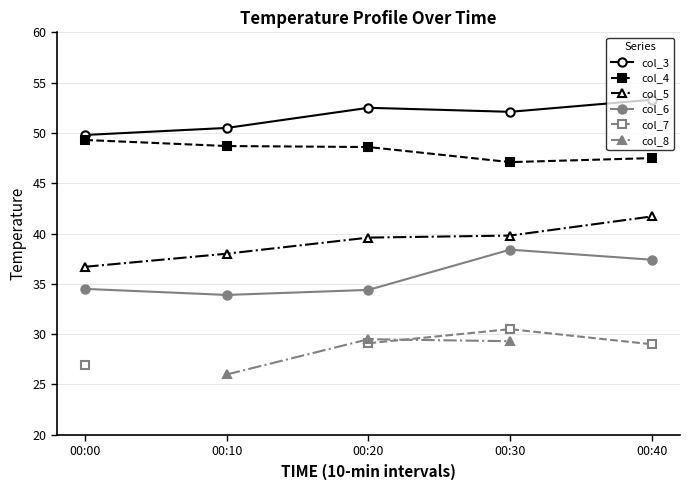

What is the average value of the col_4 series?

48.2